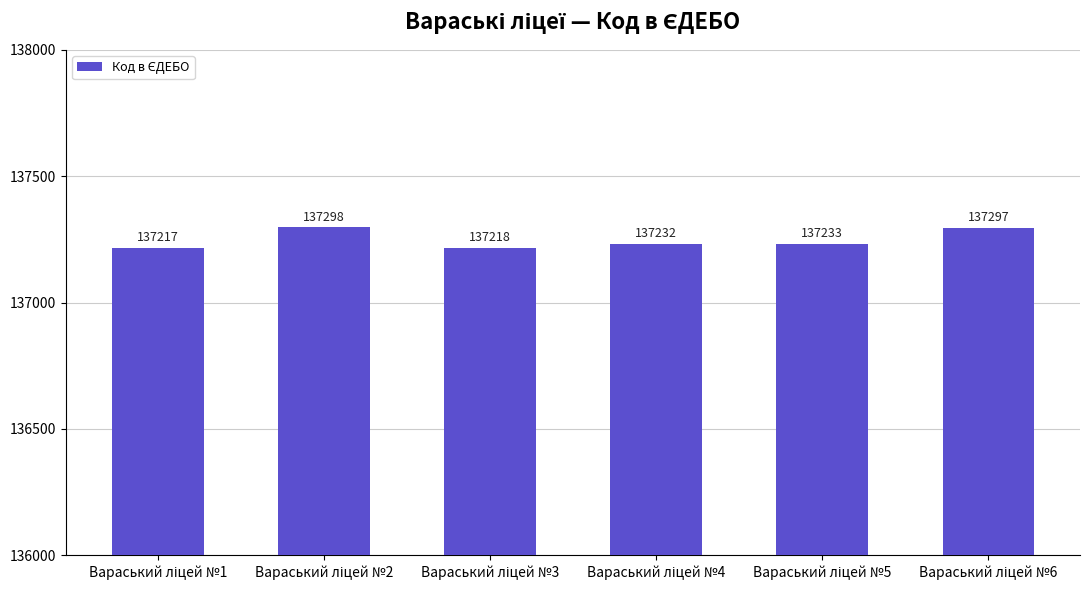

Count the number of data series in this chart.

1